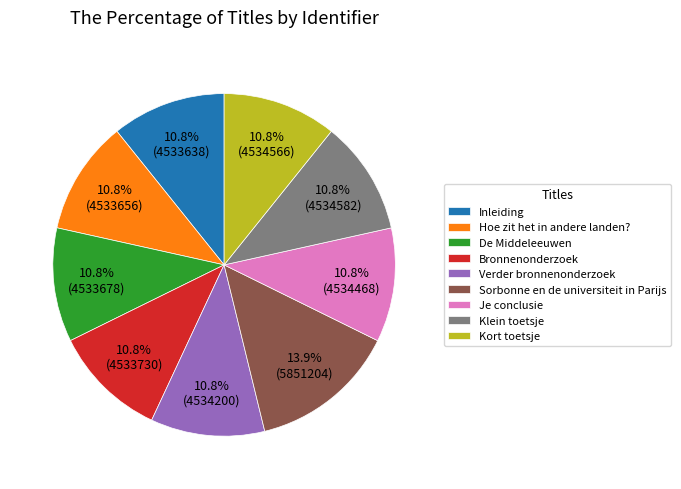

To the nearest percent, what is the combined percentage of Kort toetsje and Verder bronnenonderzoek?

22%